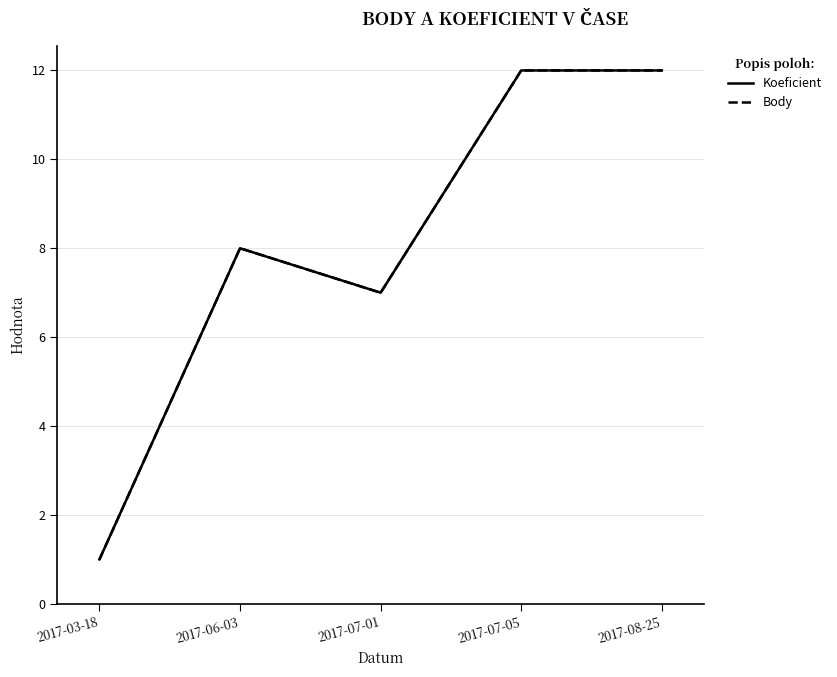

In Koeficient, how many points are higher than both neighbors (excluding endpoints)?

1